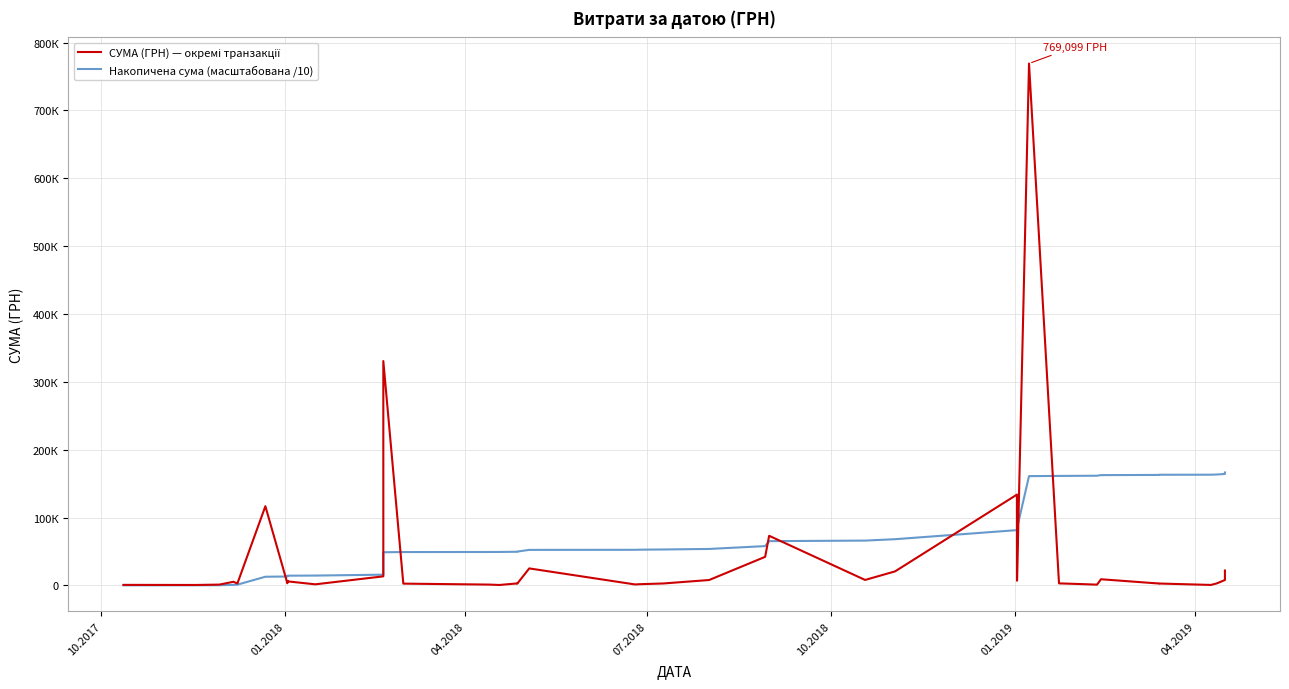

Reading left to right, list all the values displayed in this chart.

СУМА (ГРН) — окремі транзакції: 731.6	586.6	1150.0	5292.0	2790.0	116678.1	3155.9	6498.0	5916.0	1540.9	13298.6	330609.2	2571.2	1162.7	578.0	2882.0	2565.0	24996.8	1320.0	1704.2	2790.0	7899.0	42045.4	73086.2	8000.0	20625.0	133830.4	19776.0	6863.2	769099.2	2939.9	1814.8	1051.9	9019.0	2720.0	2727.8	647.0	2988.0	7905.4	21906.0
Накопичена сума (масштабована /10): 73.2	131.8	246.8	776.0	1055.0	12722.8	13038.4	13688.2	14279.8	14433.9	15763.8	48824.7	49081.8	49198.1	49255.9	49544.1	49800.6	52300.3	52432.3	52602.7	52881.7	53671.6	57876.1	65184.8	65984.8	68047.3	81430.3	83407.9	84094.2	161004.1	161298.1	161479.6	161584.8	162486.7	162758.7	163031.5	163096.2	163395.0	164185.5	166376.1